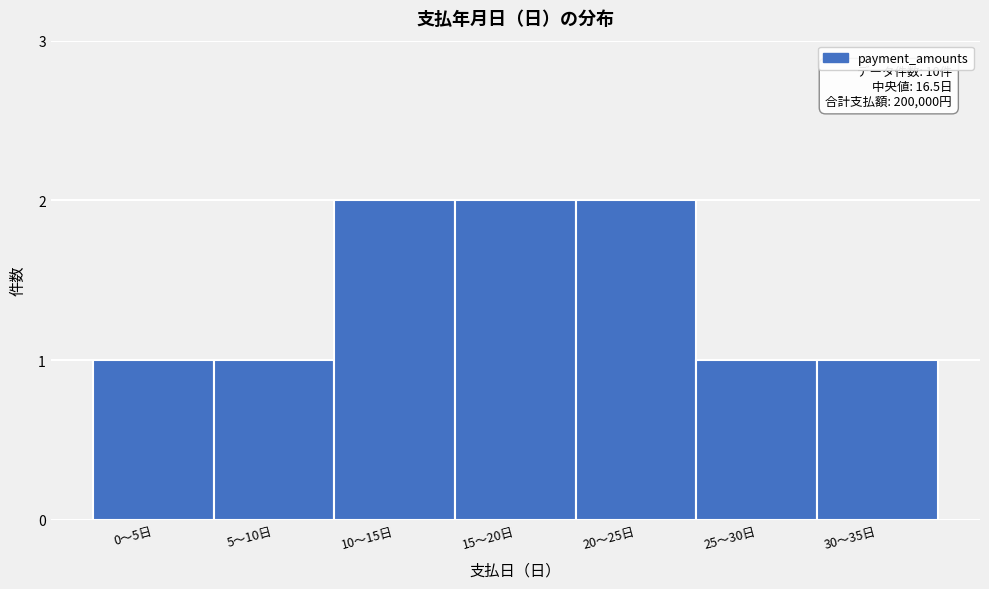

Reading left to right, transcribe all the data shown in this chart.

1	1	2	2	2	1	1